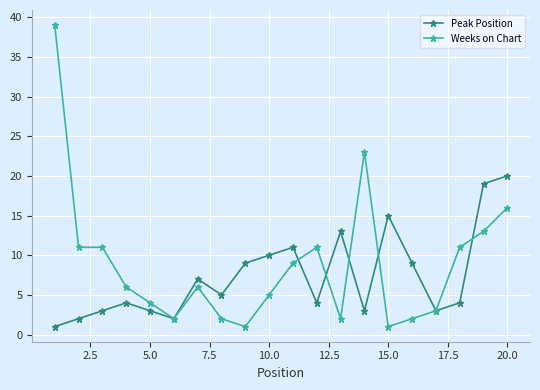

Which series has the widest spread of values?

Weeks on Chart